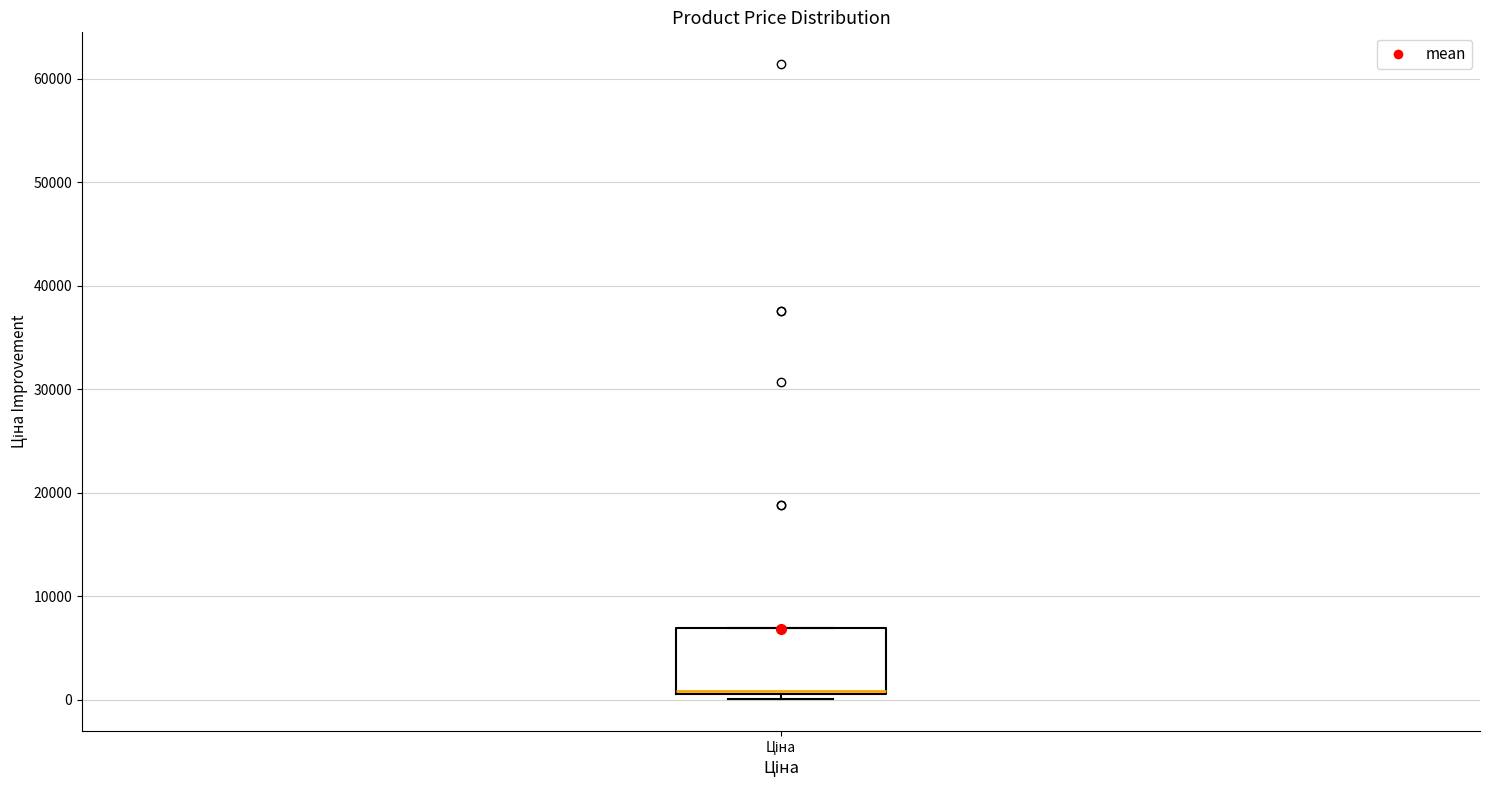

Where is the lower edge of the box for Ціна on the y-axis? The values are not printed on the chart, so give them approximately, as read against the axis.

1000